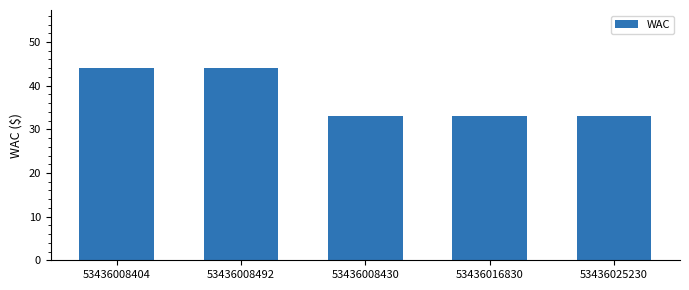

Reading right to left, what are all the values shown in this chart?

33.0	33.0	33.0	44.1	44.1